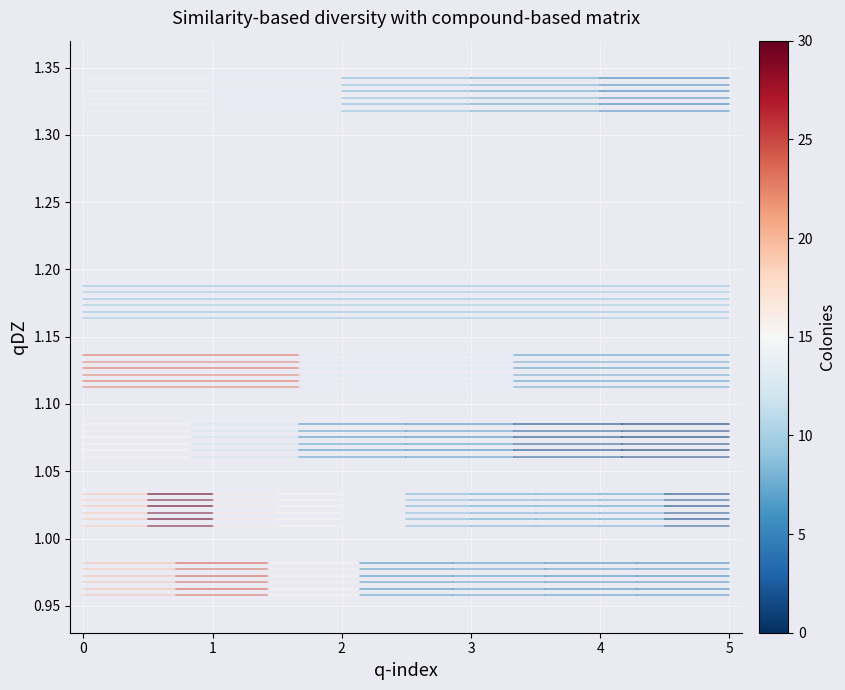

What is the greatest value displayed?

1.3